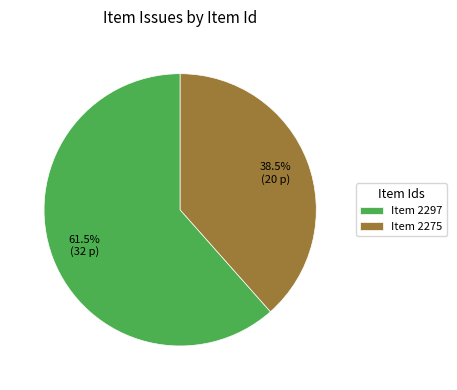

Count the number of slices in the pie.

2